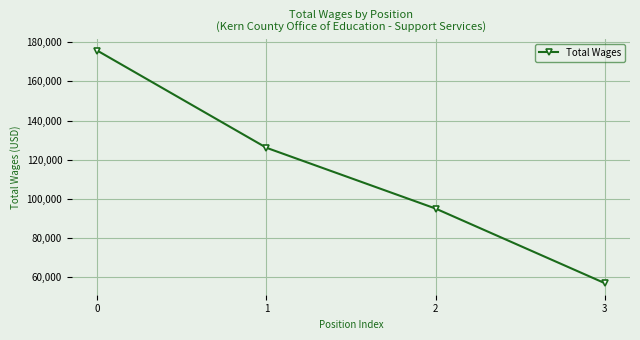

How many series are shown in this chart?

1